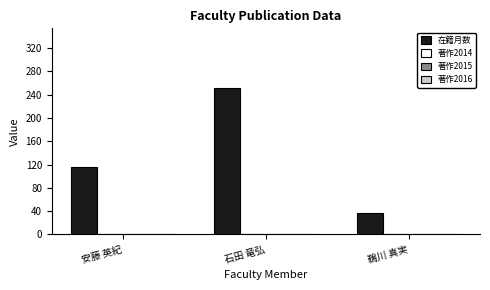

What is the minimum value shown in the chart?

36